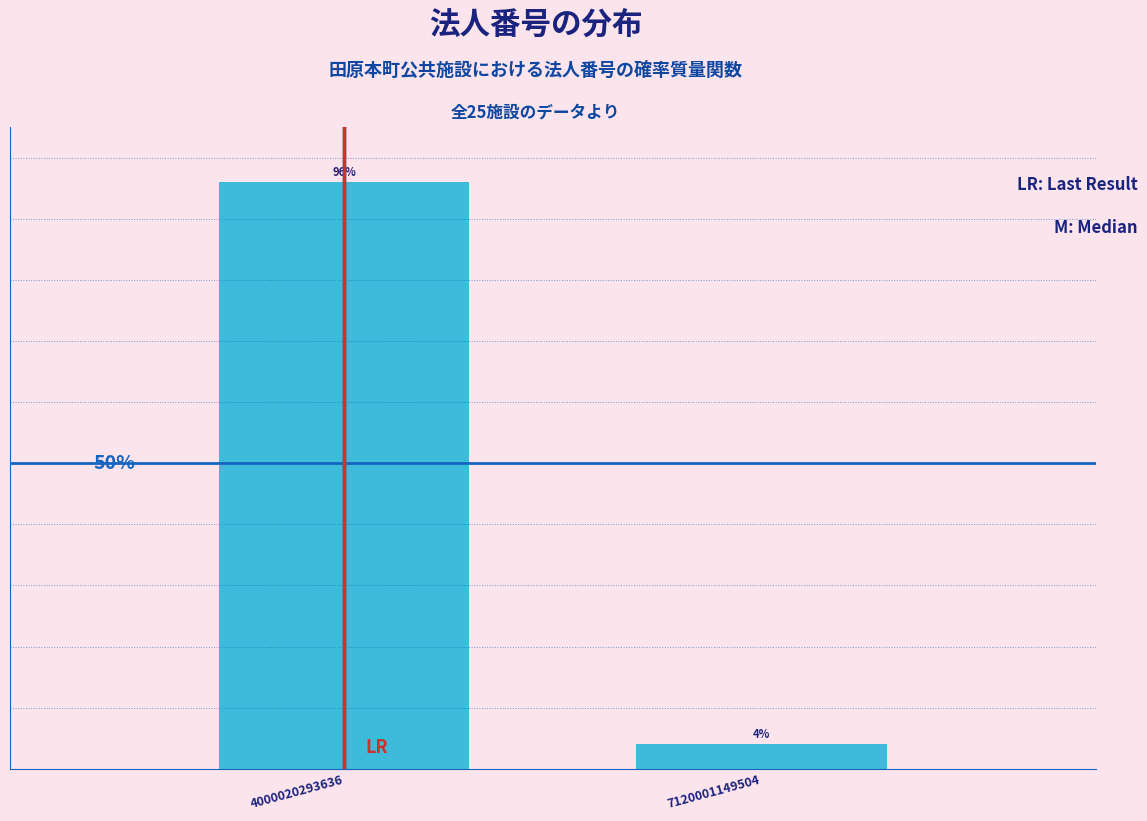

List the labels in order of value, smallest first.

7120001149504, 4000020293636